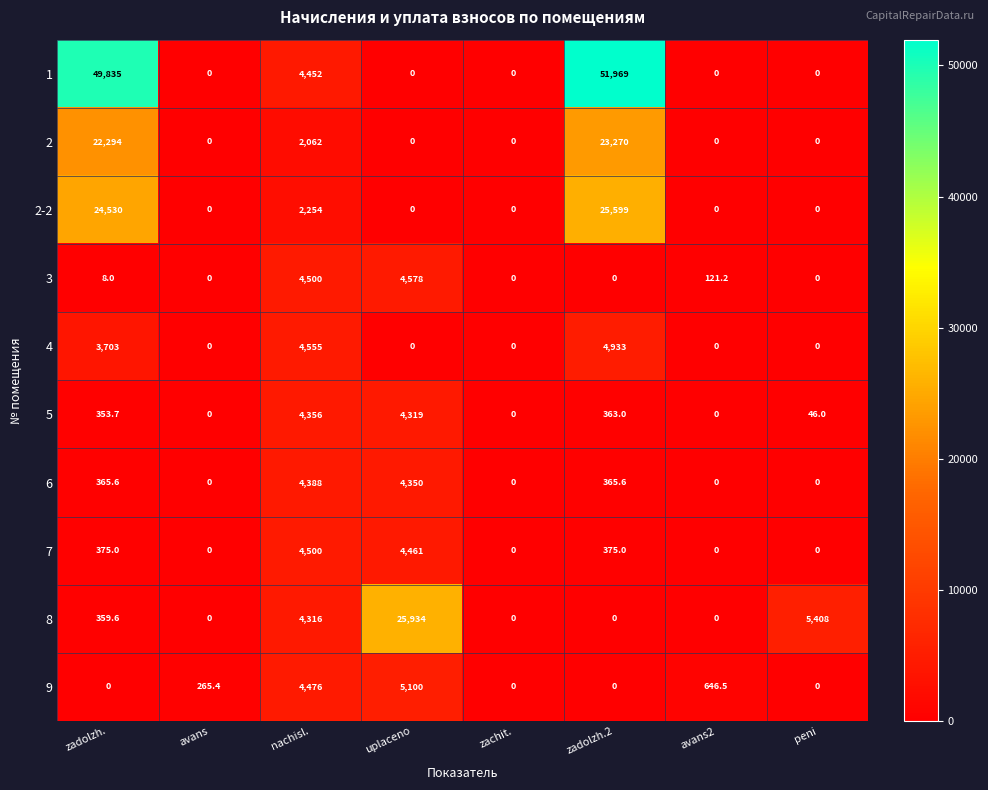

True or false: 9 has a value of -2131.0 at zachit..

False